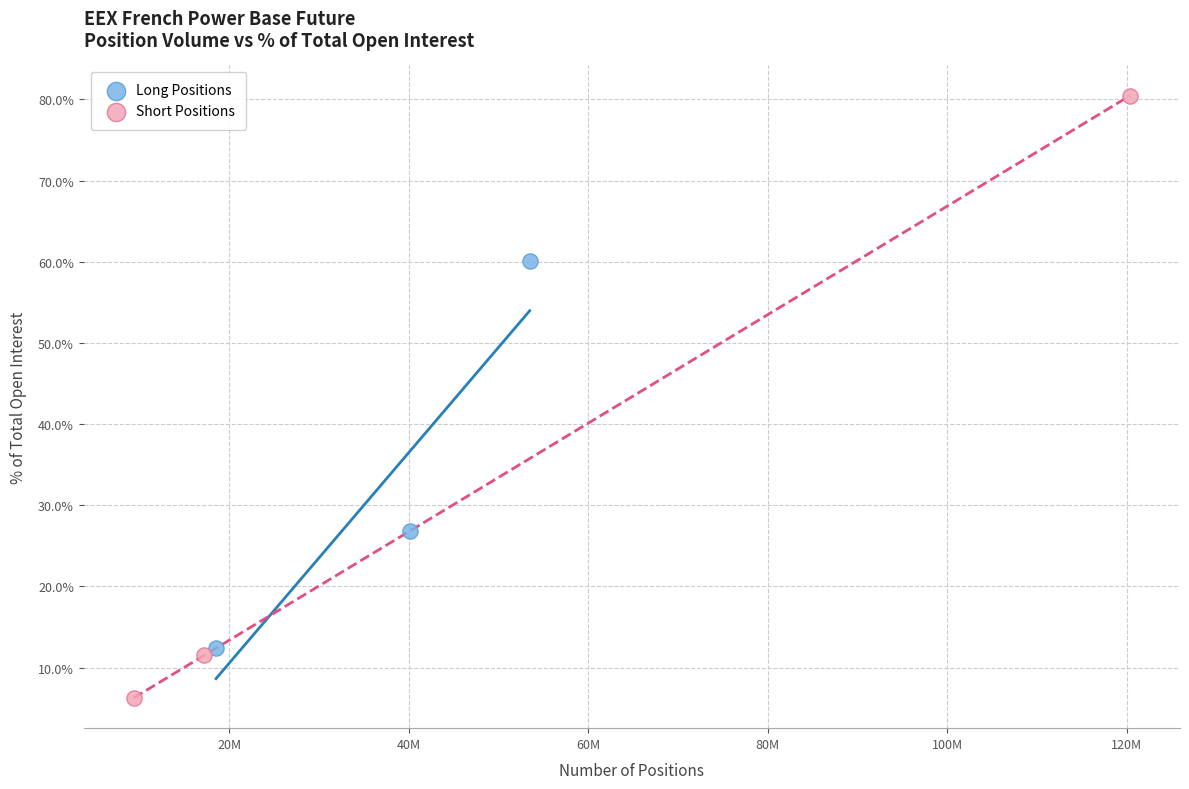

Which series contains the highest Y value?

Short Positions